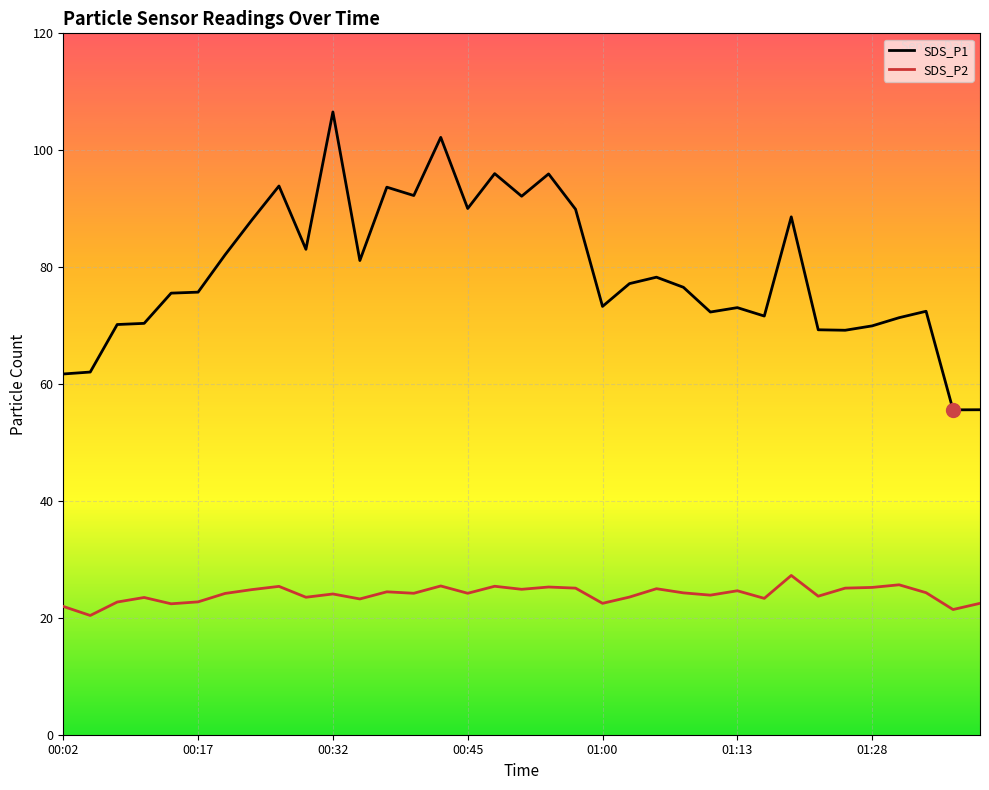

Between 00:17 and 01:00, which series saw the biggest shift?

SDS_P1